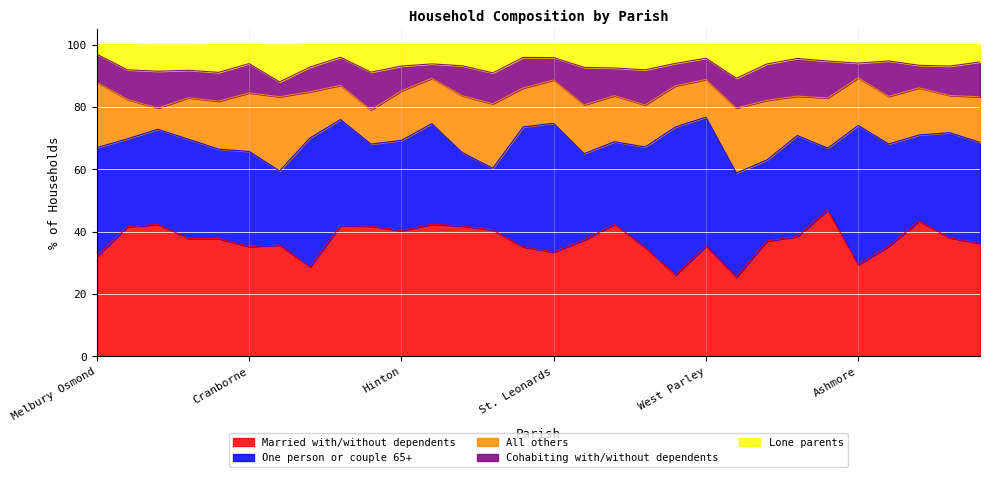

What is the smallest value displayed?

3.0